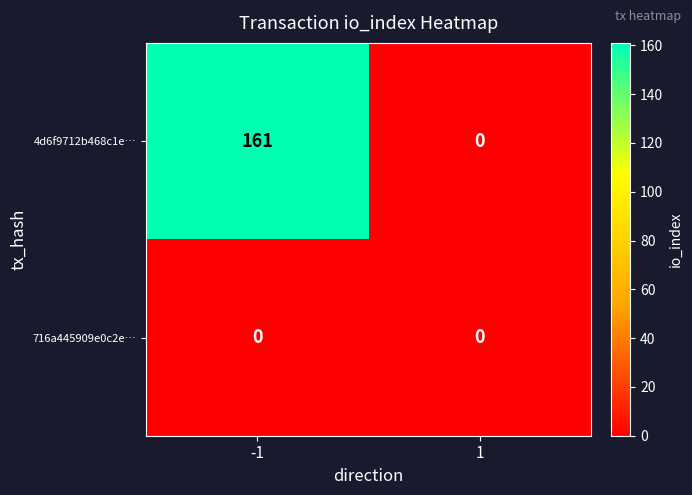

Which series has the widest spread of values?

4d6f9712b468c1e…